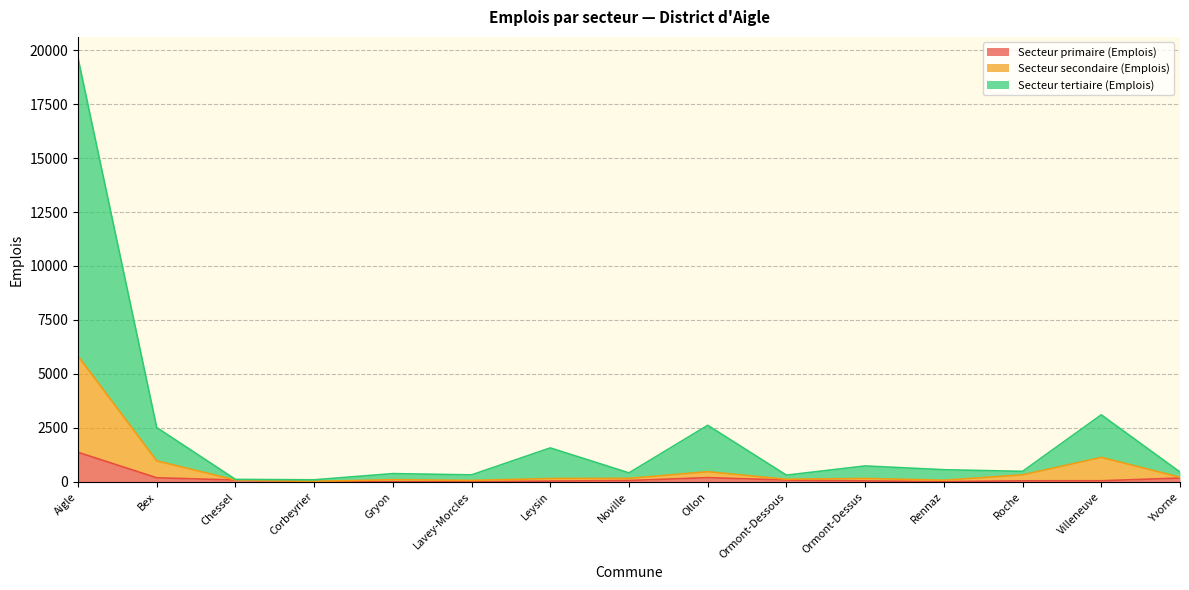

Which series has the widest spread of values?

Secteur tertiaire (Emplois)